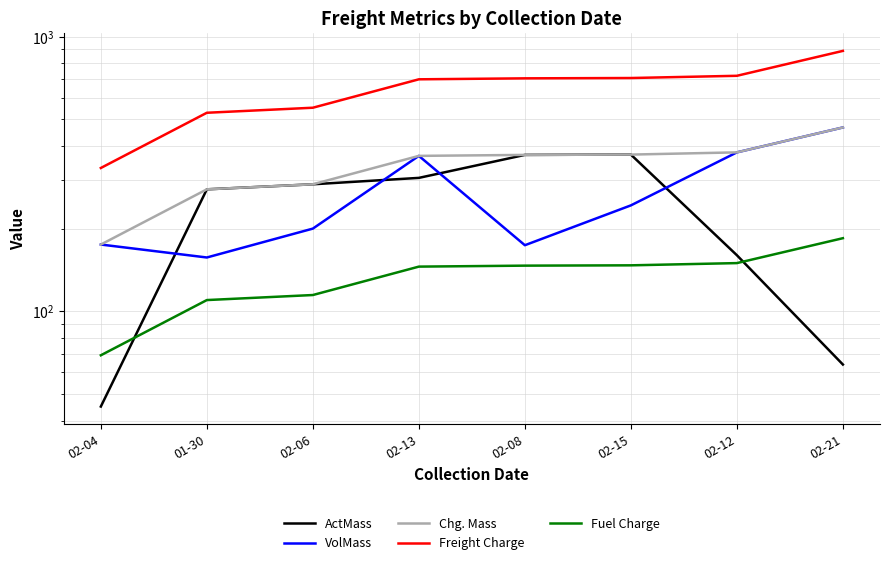

The value of Chg. Mass at 02-13 is 368.0. True or false?

True